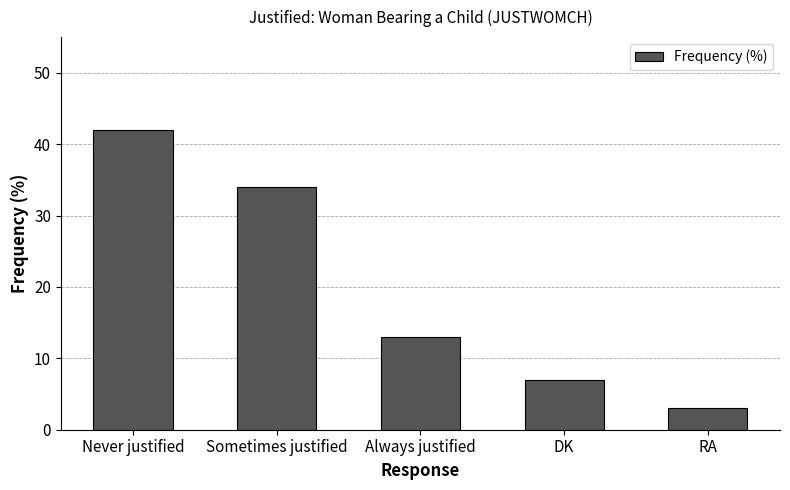

What is the smallest value displayed?

3